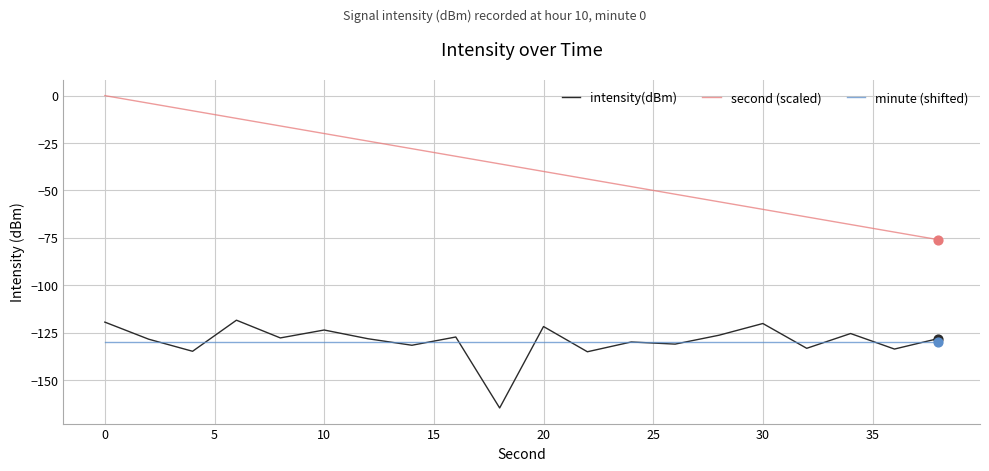

Which series has the largest total across all categories?

second (scaled)